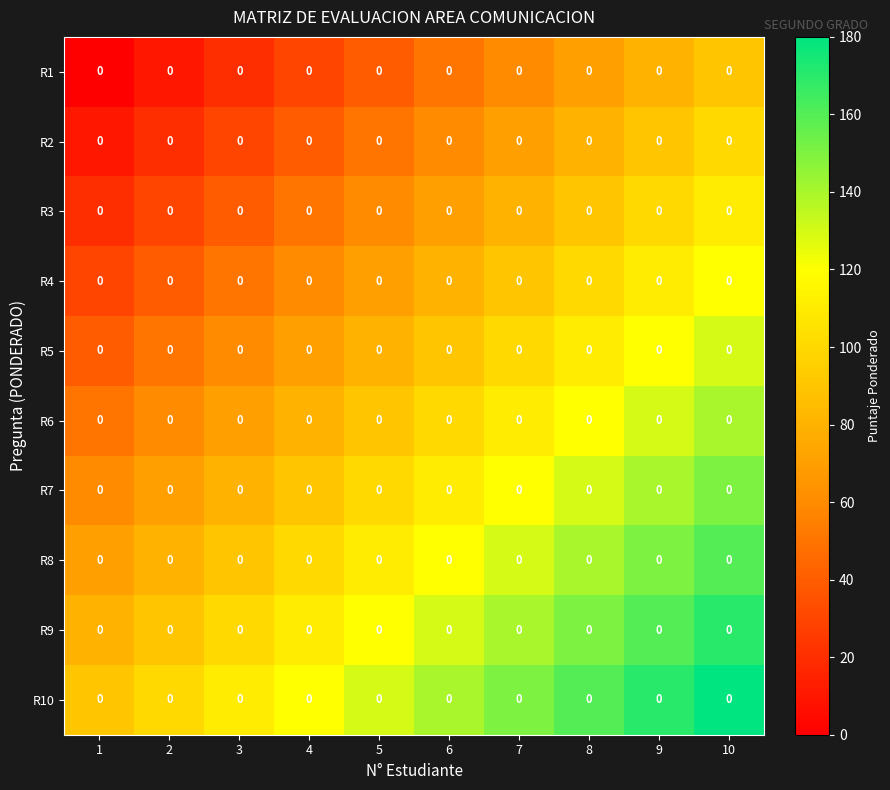

Reading left to right, extract all data points from this chart.

R1: 1=0	2=0	3=0	4=0	5=0	6=0	7=0	8=0	9=0	10=0
R2: 1=0	2=0	3=0	4=0	5=0	6=0	7=0	8=0	9=0	10=0
R3: 1=0	2=0	3=0	4=0	5=0	6=0	7=0	8=0	9=0	10=0
R4: 1=0	2=0	3=0	4=0	5=0	6=0	7=0	8=0	9=0	10=0
R5: 1=0	2=0	3=0	4=0	5=0	6=0	7=0	8=0	9=0	10=0
R6: 1=0	2=0	3=0	4=0	5=0	6=0	7=0	8=0	9=0	10=0
R7: 1=0	2=0	3=0	4=0	5=0	6=0	7=0	8=0	9=0	10=0
R8: 1=0	2=0	3=0	4=0	5=0	6=0	7=0	8=0	9=0	10=0
R9: 1=0	2=0	3=0	4=0	5=0	6=0	7=0	8=0	9=0	10=0
R10: 1=0	2=0	3=0	4=0	5=0	6=0	7=0	8=0	9=0	10=0